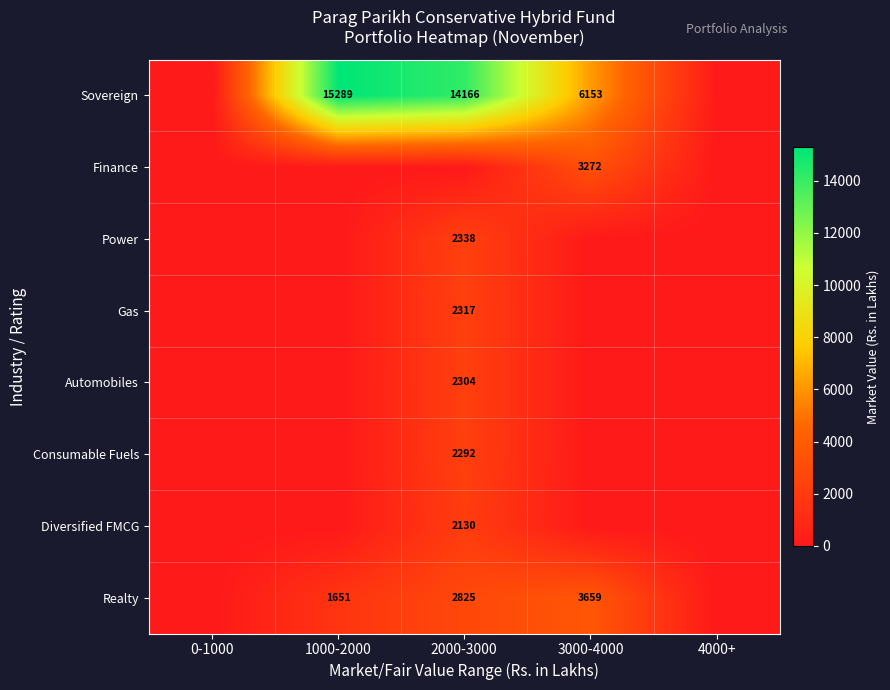

The Gas series shows 890 at 2000-3000. True or false?

False